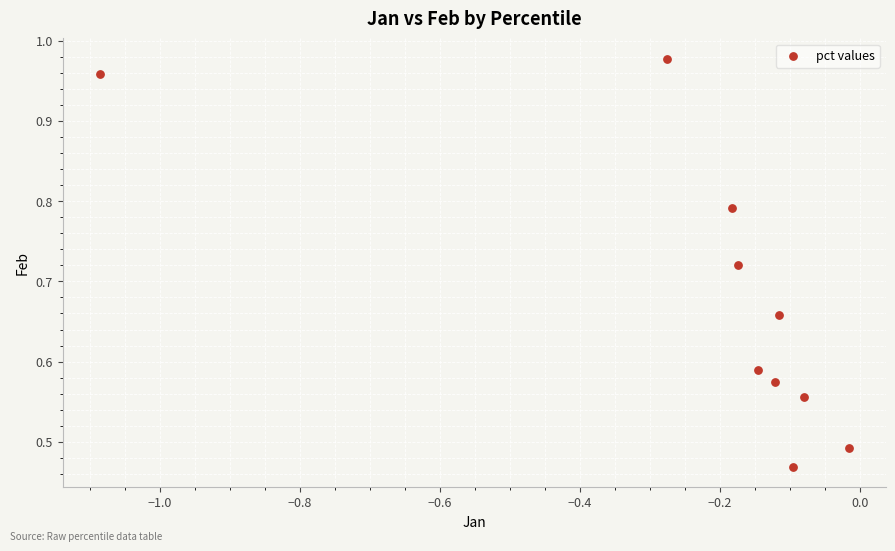

What is the range of X values (max minus min)?

1.1